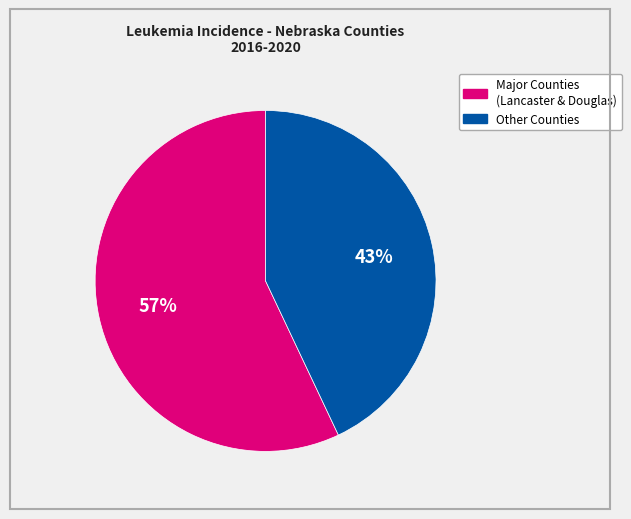

Does any single category account for the majority?

Yes